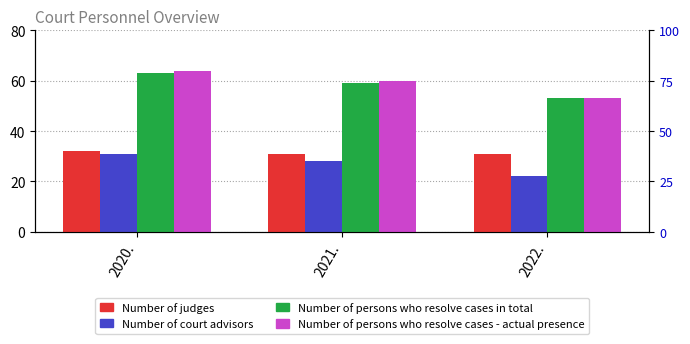

What is the smallest value displayed?

22